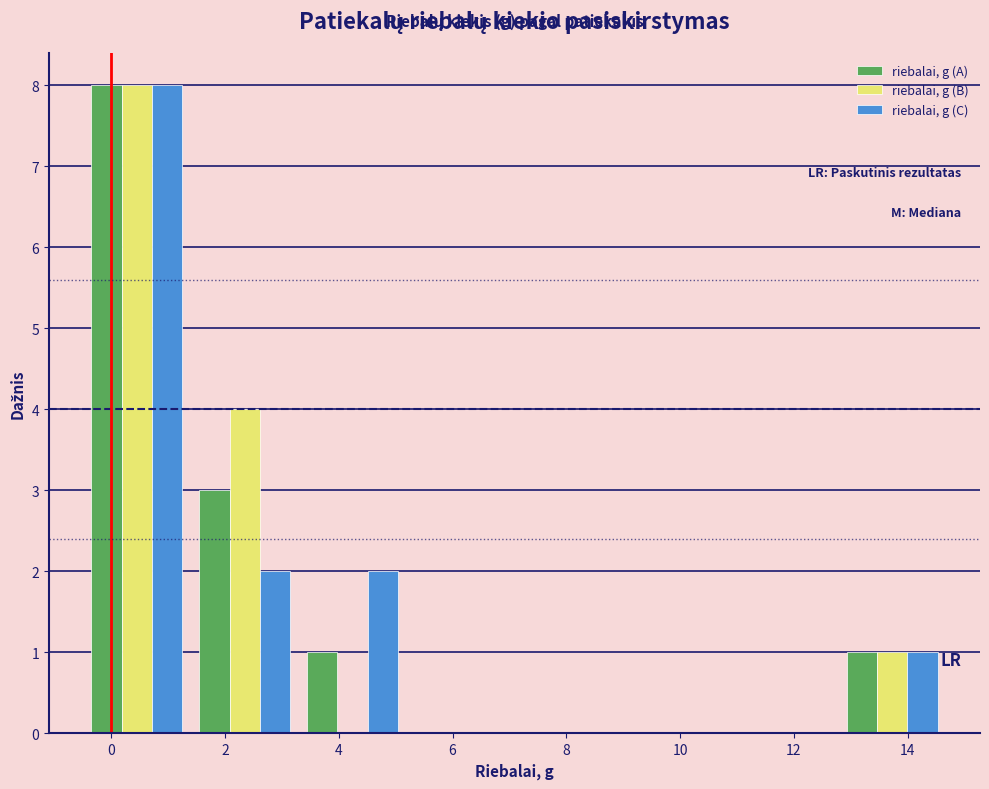

Reading left to right, list every range on the x-axis with the height of the bar of each series over it. Neither the bar edges nor the heights are printed on the chart, so give them approximately, as read against the axes.

-0.4 to 1.4: riebalai, g (A)=8	riebalai, g (B)=8	riebalai, g (C)=8
1.4 to 3.2: riebalai, g (A)=3	riebalai, g (B)=4	riebalai, g (C)=2
3.2 to 5.2: riebalai, g (A)=1	riebalai, g (B)=0	riebalai, g (C)=2
5.2 to 7.0: riebalai, g (A)=0	riebalai, g (B)=0	riebalai, g (C)=0
7.0 to 9.0: riebalai, g (A)=0	riebalai, g (B)=0	riebalai, g (C)=0
9.0 to 10.8: riebalai, g (A)=0	riebalai, g (B)=0	riebalai, g (C)=0
10.8 to 12.8: riebalai, g (A)=0	riebalai, g (B)=0	riebalai, g (C)=0
12.8 to 14.6: riebalai, g (A)=1	riebalai, g (B)=1	riebalai, g (C)=1